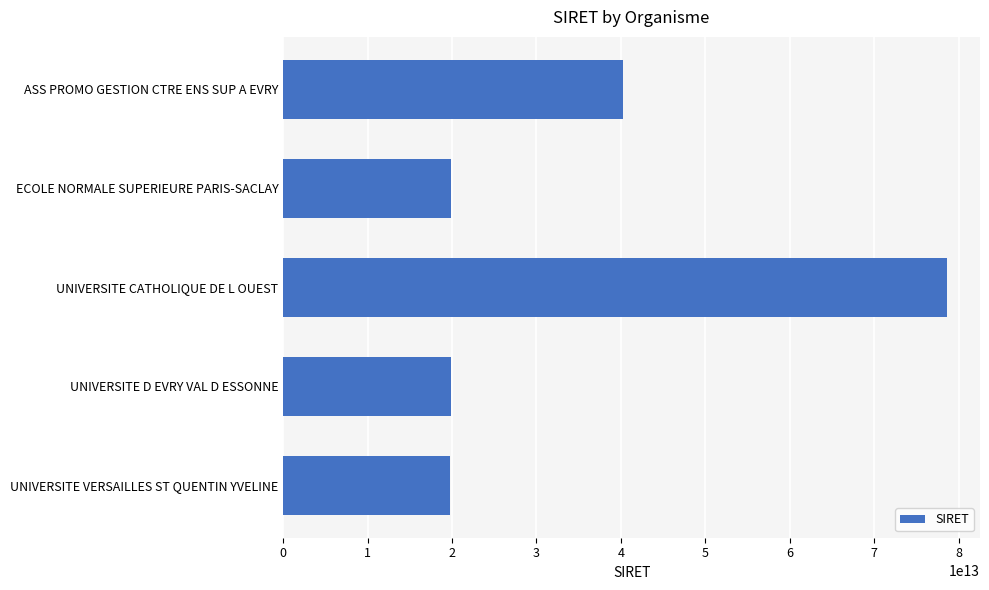

At which category does the chart reach its peak across all series?

UNIVERSITE CATHOLIQUE DE L OUEST